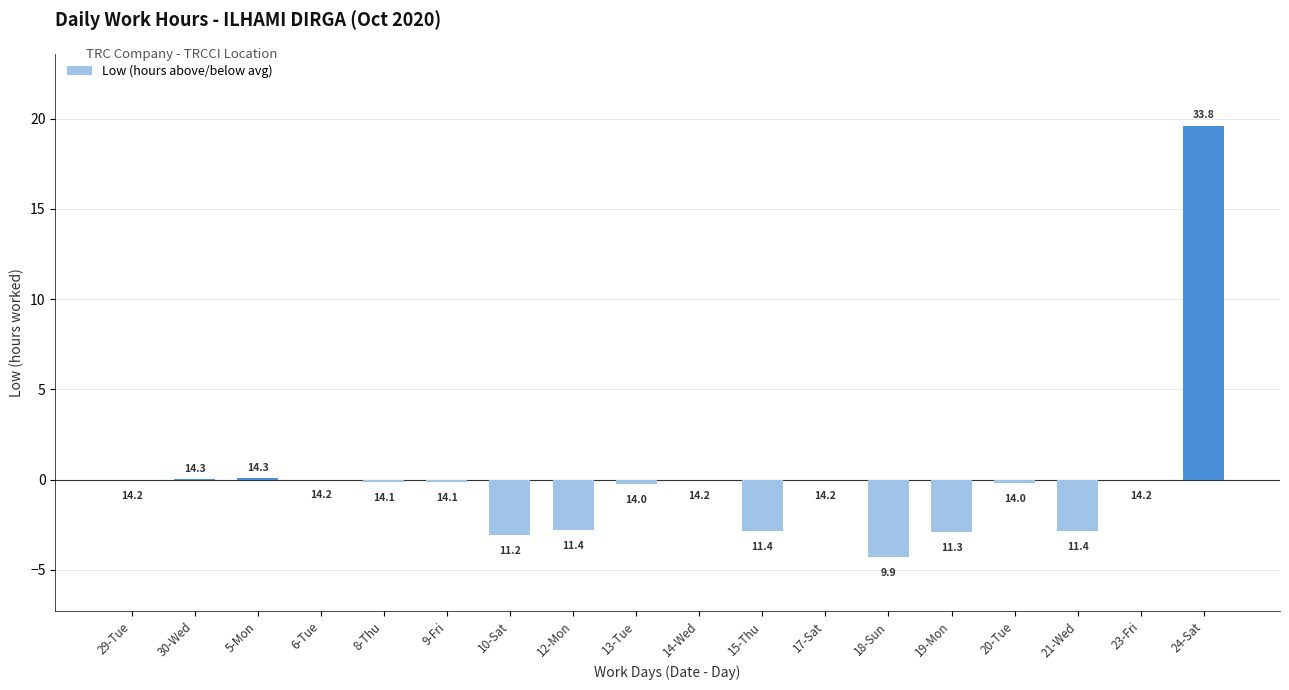

Are the bars horizontal?

No